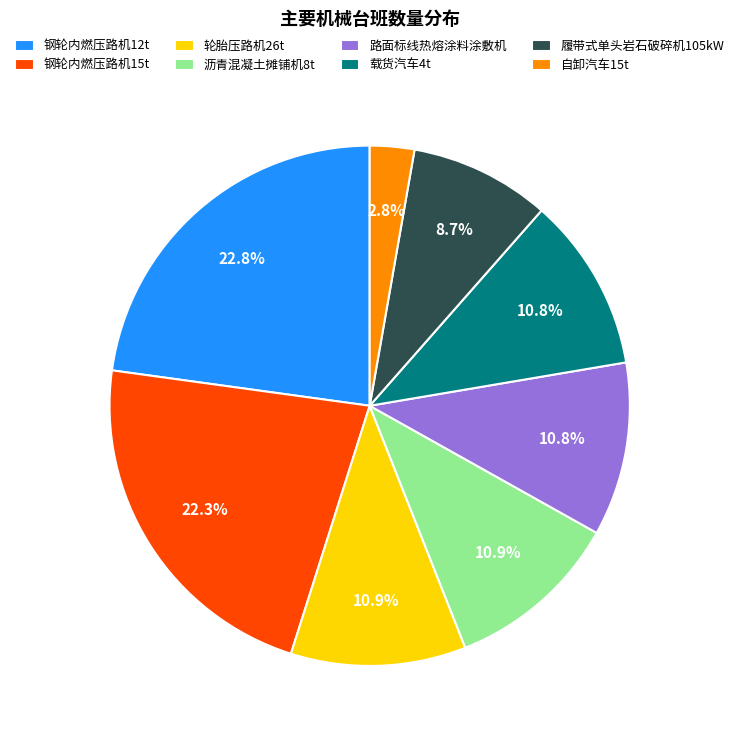

What is the smallest slice in the pie chart?

自卸汽车15t